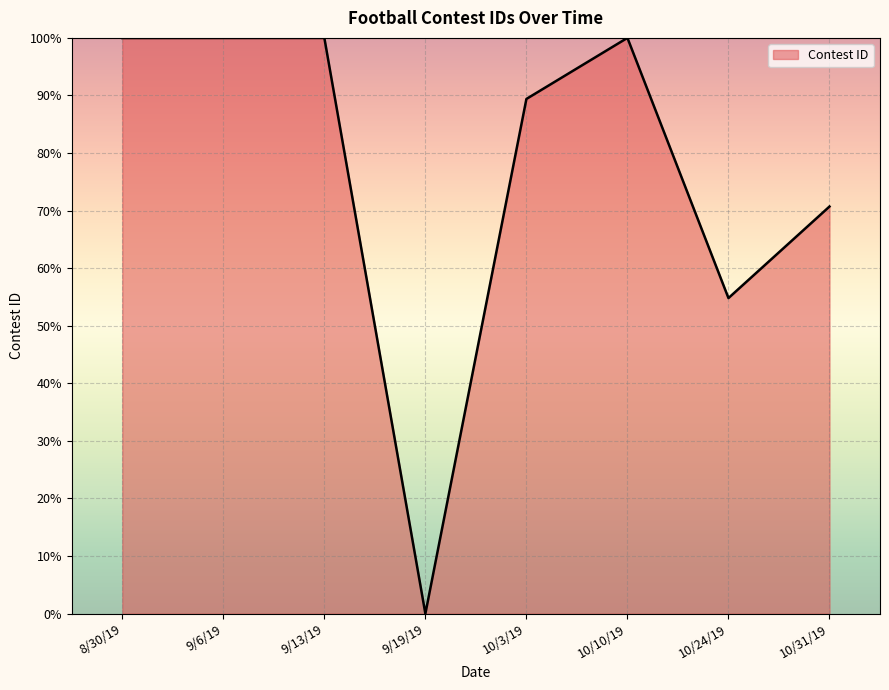

Approximately how many times larger is the value at 9/6/19 compared to 9/13/19?

1.0